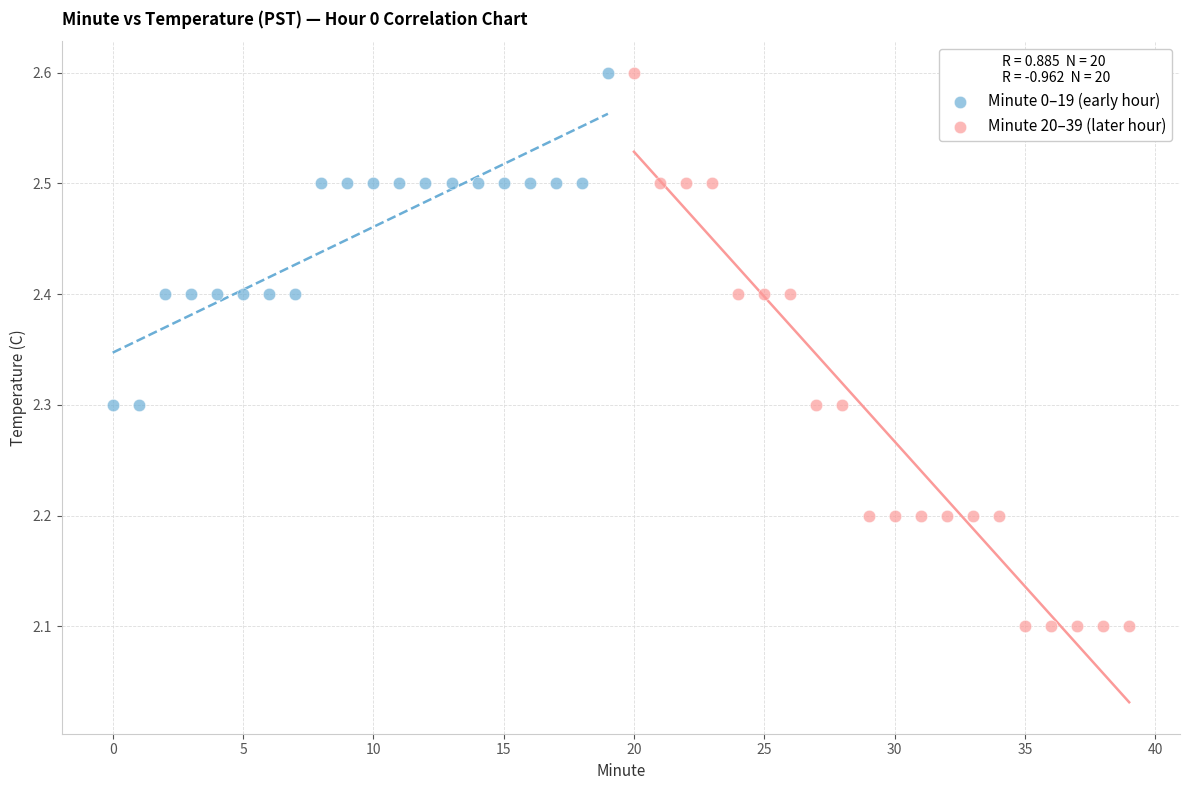

What are all the series names shown in the legend?

Minute 0–19 (early hour), Minute 20–39 (later hour)